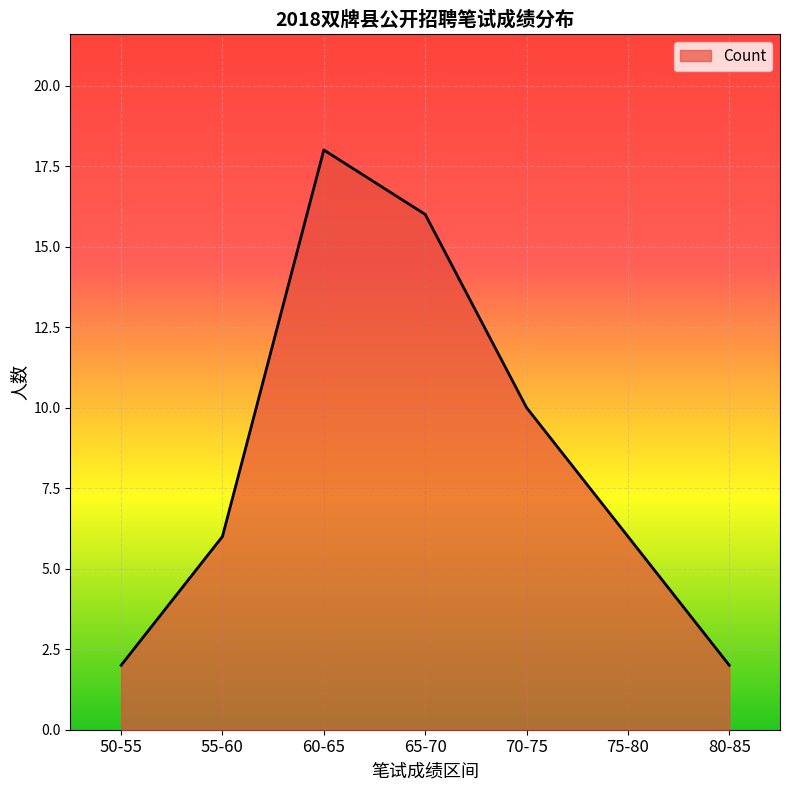

Is it true that the value at 75-80 is 1?

False